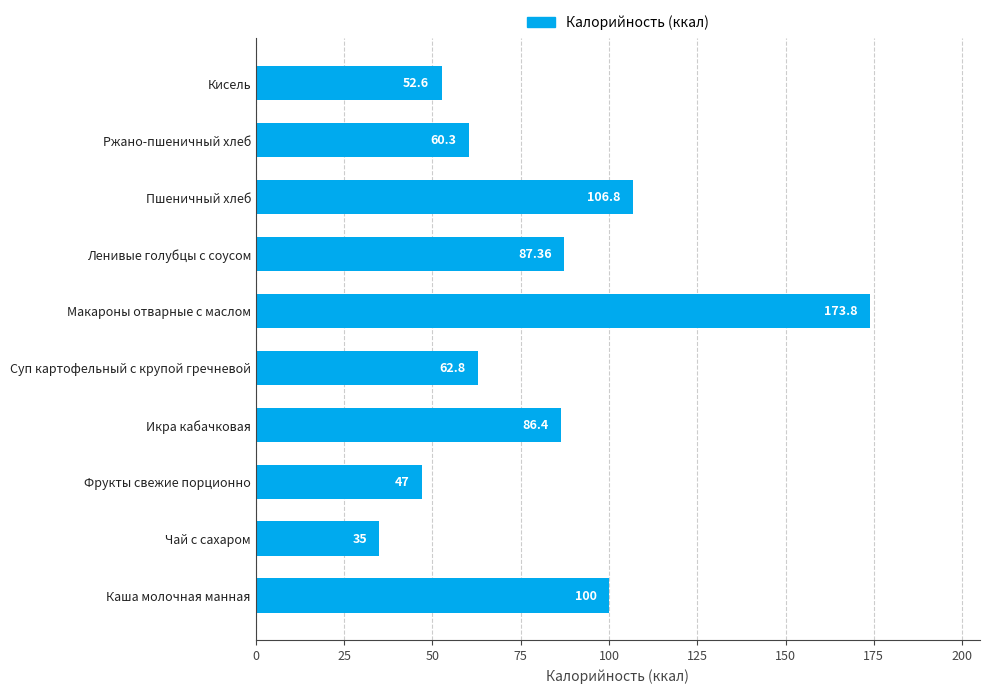

Between Пшеничный хлеб and Каша молочная манная, which is larger?

Пшеничный хлеб